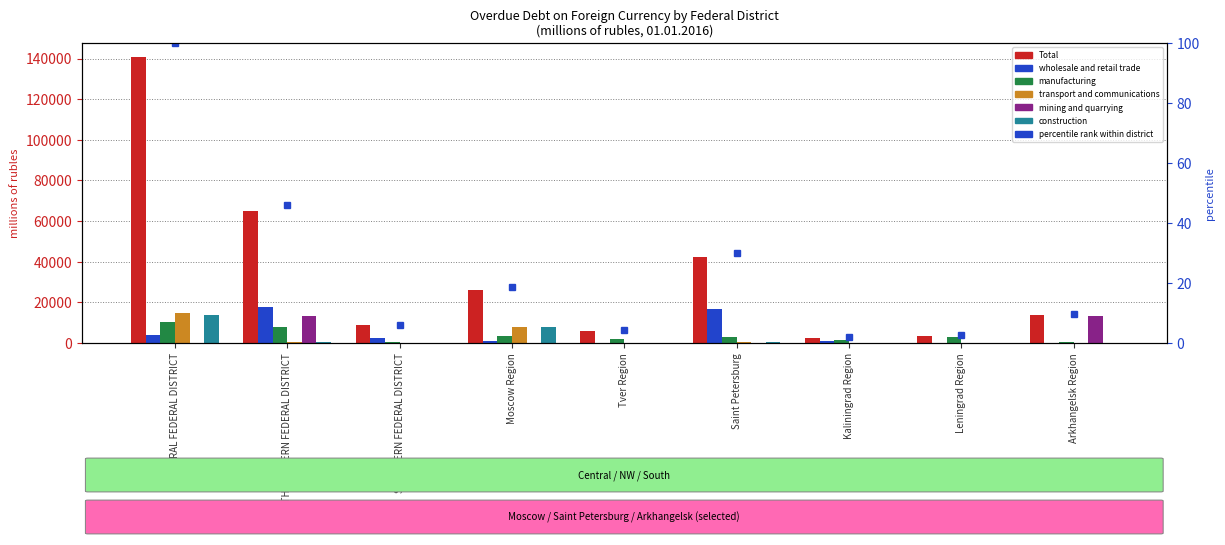

Reading left to right, what are all the values shown in this chart?

Total: CENTRAL FEDERAL DISTRICT=140621	NORTH-WESTERN FEDERAL DISTRICT=64748	SOUTHERN FEDERAL DISTRICT=8642	Moscow Region=26304	Tver Region=5887	Saint Petersburg=42377	Kaliningrad Region=2684	Leningrad Region=3661	Arkhangelsk Region=13679
wholesale and retail trade: CENTRAL FEDERAL DISTRICT=4125	NORTH-WESTERN FEDERAL DISTRICT=17743	SOUTHERN FEDERAL DISTRICT=2297	Moscow Region=1091	Tver Region=0	Saint Petersburg=16697	Kaliningrad Region=1047	Leningrad Region=0	Arkhangelsk Region=0
manufacturing: CENTRAL FEDERAL DISTRICT=10243	NORTH-WESTERN FEDERAL DISTRICT=7725	SOUTHERN FEDERAL DISTRICT=499	Moscow Region=3523	Tver Region=2195	Saint Petersburg=2837	Kaliningrad Region=1442	Leningrad Region=3002	Arkhangelsk Region=280
transport and communications: CENTRAL FEDERAL DISTRICT=14616	NORTH-WESTERN FEDERAL DISTRICT=608	SOUTHERN FEDERAL DISTRICT=32	Moscow Region=7676	Tver Region=0	Saint Petersburg=584	Kaliningrad Region=24	Leningrad Region=0	Arkhangelsk Region=0
mining and quarrying: CENTRAL FEDERAL DISTRICT=147	NORTH-WESTERN FEDERAL DISTRICT=13399	SOUTHERN FEDERAL DISTRICT=0	Moscow Region=0	Tver Region=0	Saint Petersburg=0	Kaliningrad Region=0	Leningrad Region=0	Arkhangelsk Region=13399
construction: CENTRAL FEDERAL DISTRICT=13750	NORTH-WESTERN FEDERAL DISTRICT=525	SOUTHERN FEDERAL DISTRICT=32	Moscow Region=7658	Tver Region=0	Saint Petersburg=502	Kaliningrad Region=24	Leningrad Region=0	Arkhangelsk Region=0